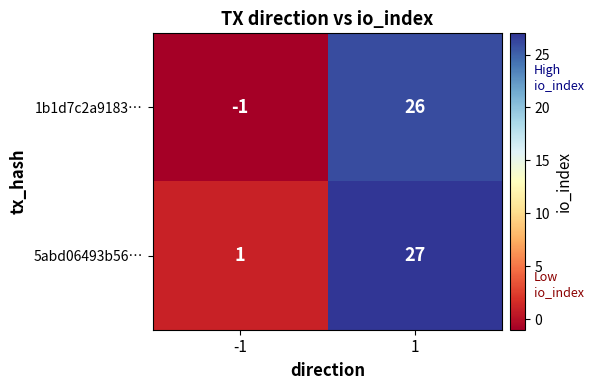

Which series has the largest total across all categories?

5abd06493b56…